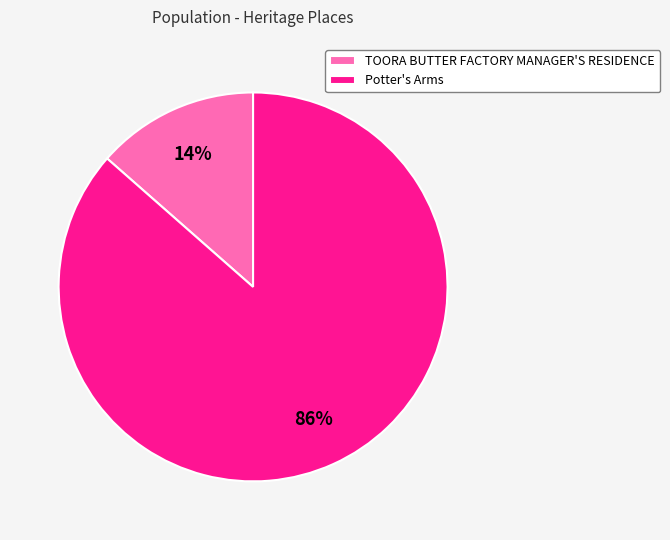

What is the majority slice?

Potter's Arms